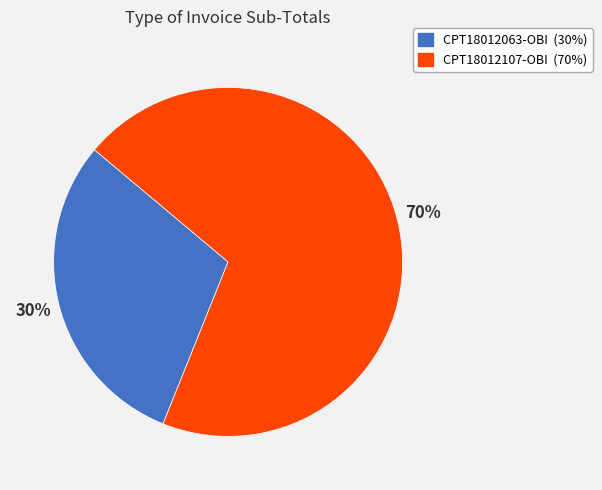

To the nearest percent, what portion does CPT18012107-OBI represent?

70%